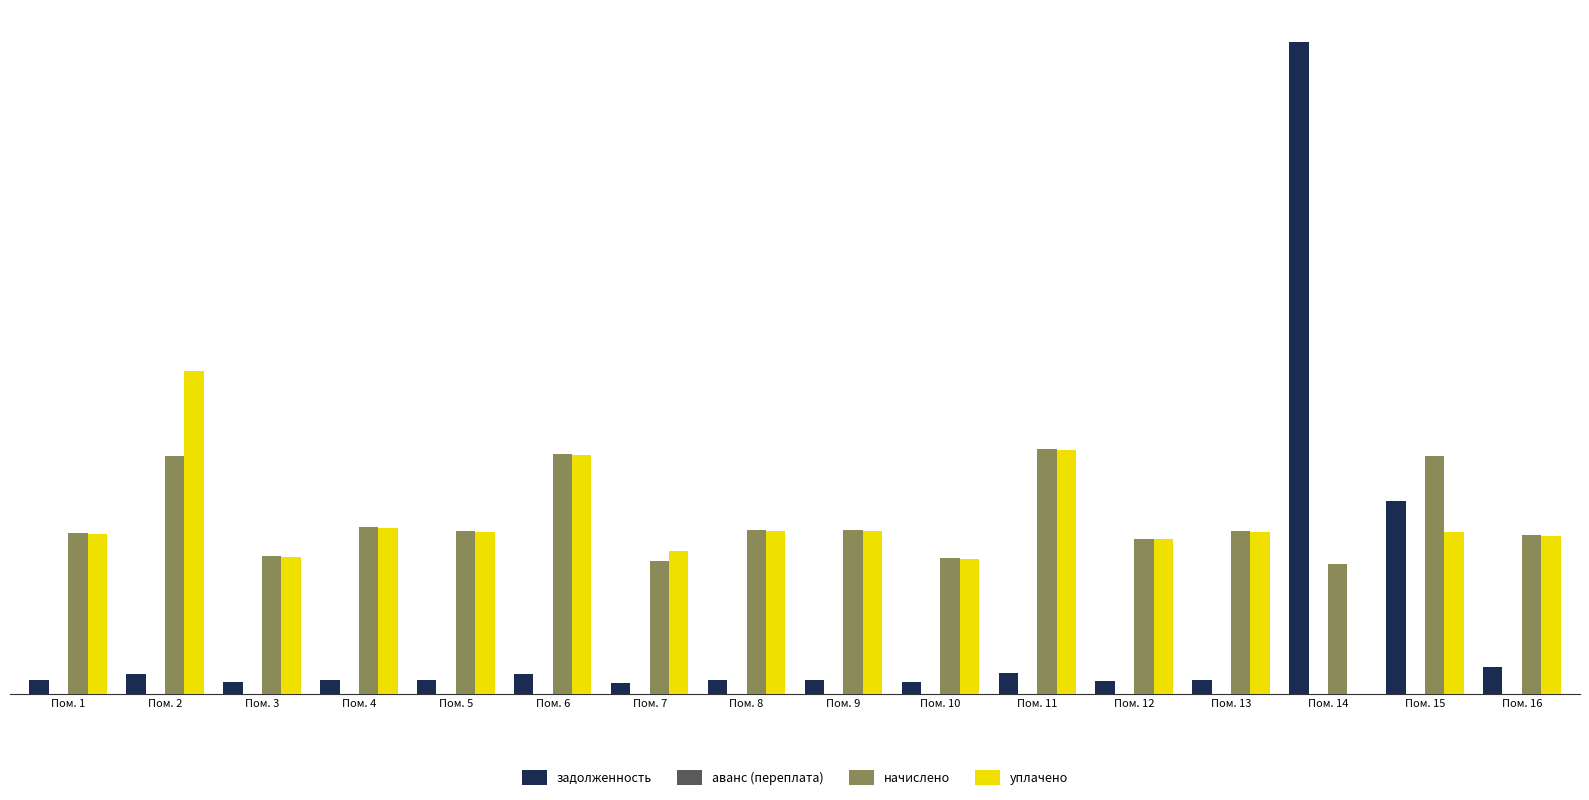

Between Пом. 4 and Пом. 15, which series saw the biggest shift?

задолженность